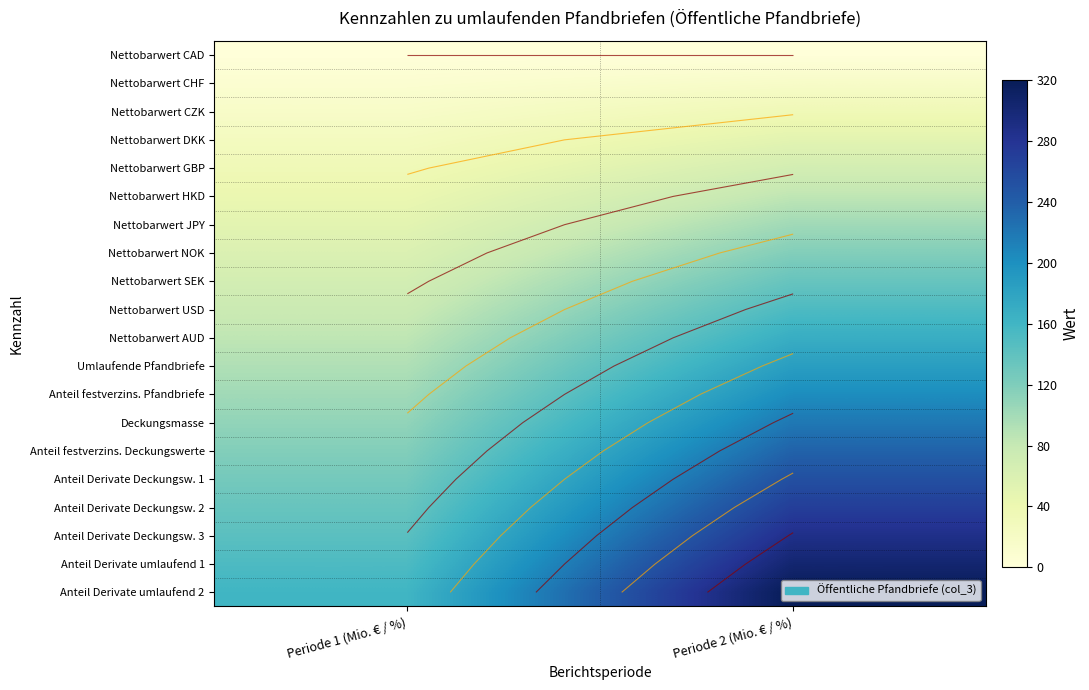

What is the sum of the Nettobarwert USD values at Periode 1 (Mio. € / %) and Periode 2 (Mio. € / %)?

227.4